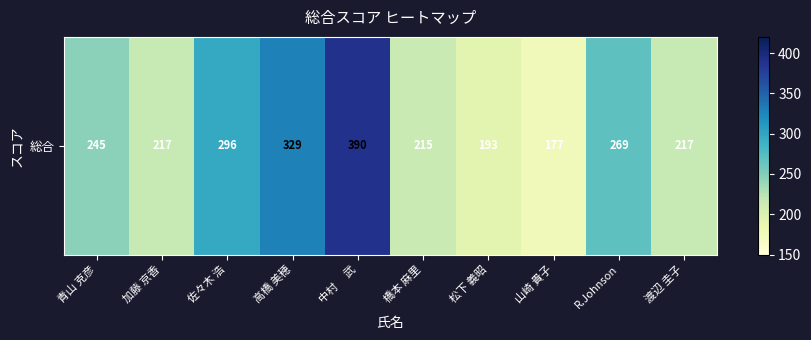

Read the value at 高橋 美穂, to the nearest 10.

330